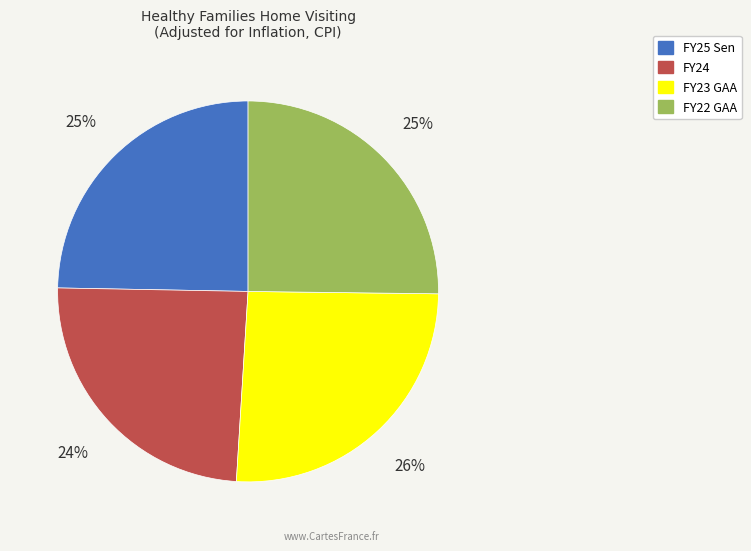

Do FY25 Sen and FY24 together represent more than half of the pie?

No